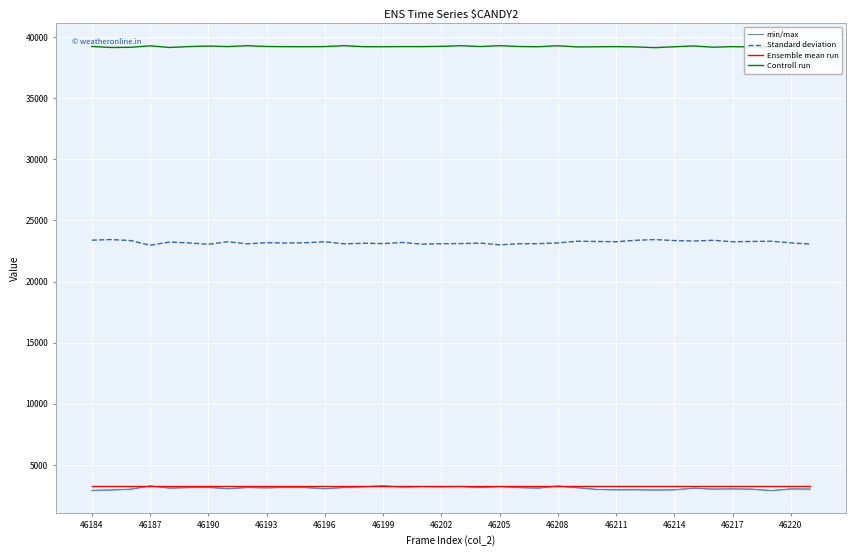

How many lines are shown in the chart?

4